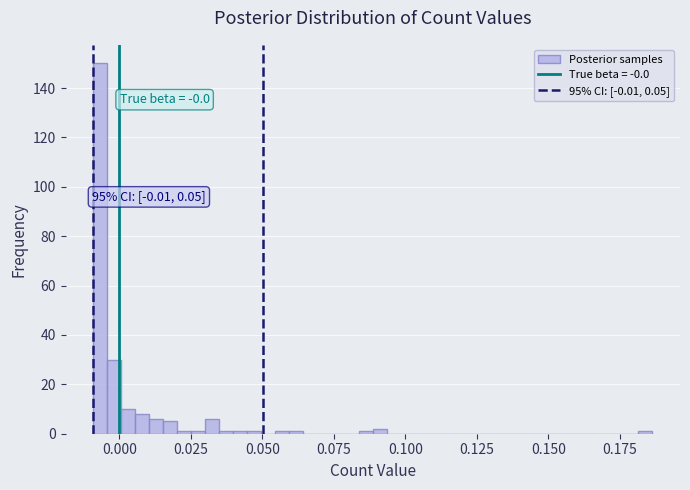

Around what value on the x-axis is the tallest bar? Give the approximate position of its centre, as read against the axis.

-0.005